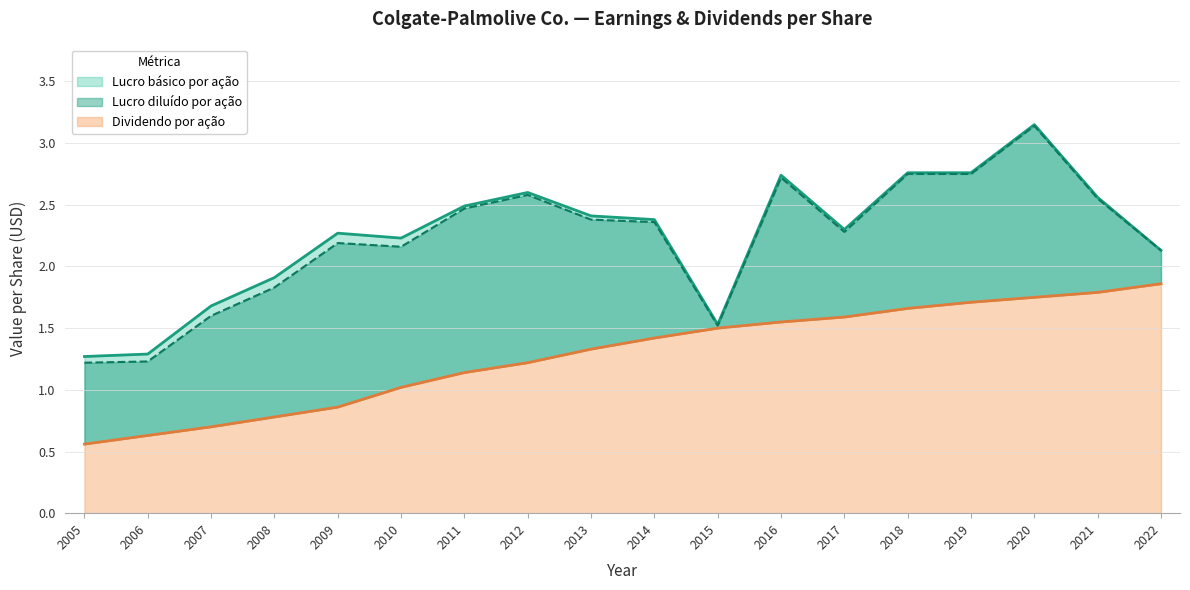

Which series has the largest range (max minus min)?

Lucro diluído por ação